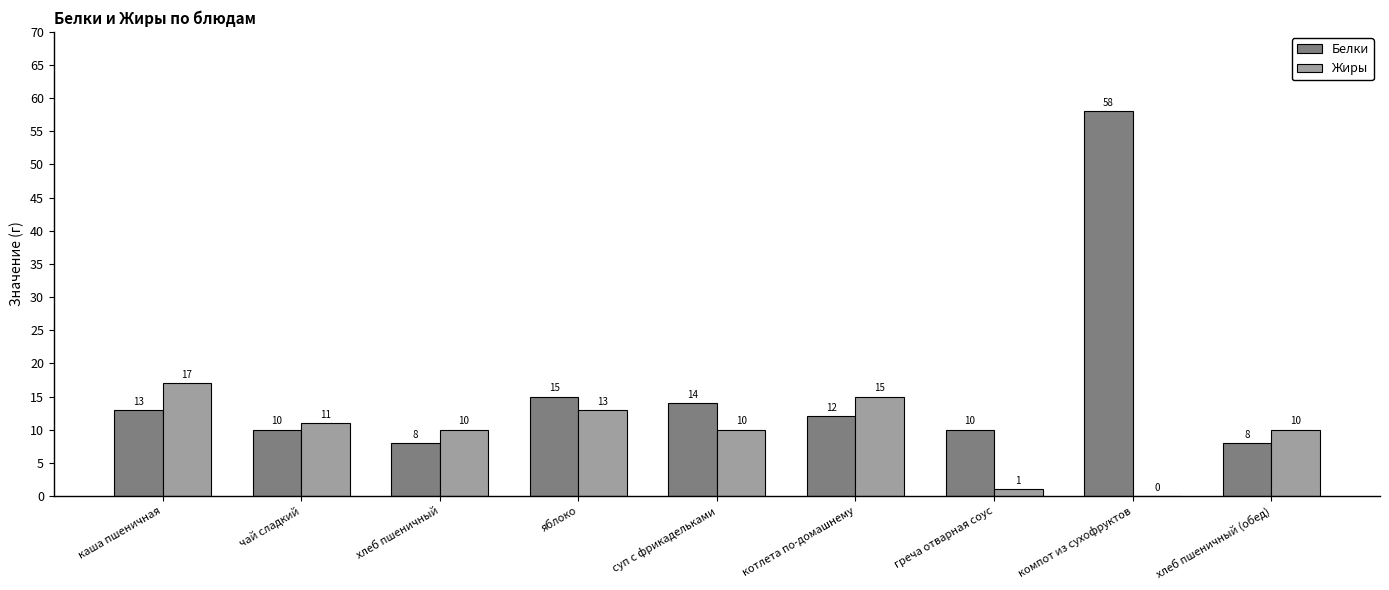

What is the greatest value displayed?

58